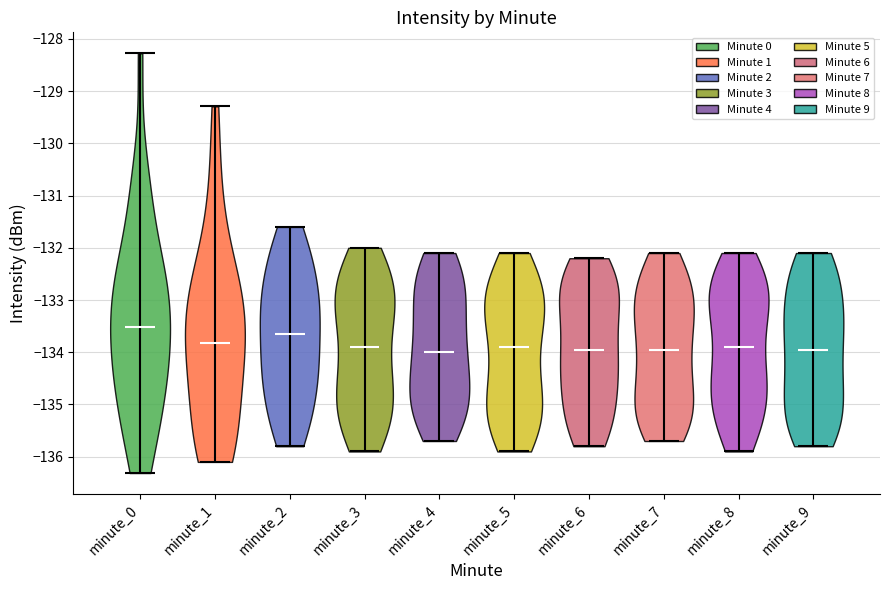

Where does the median line of the violin for minute_7 sit on the y-axis? The values are not printed on the chart, so give them approximately, as read against the axis.

-133.9